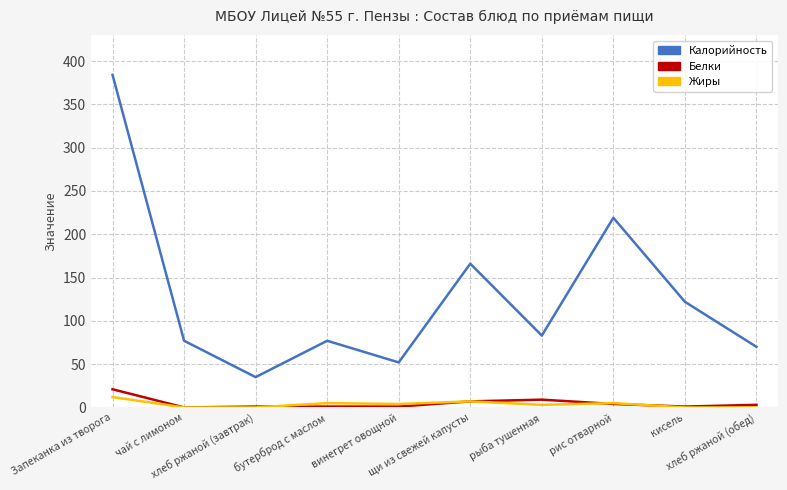

Where does the Белки series first go above 3?

Запеканка из творога